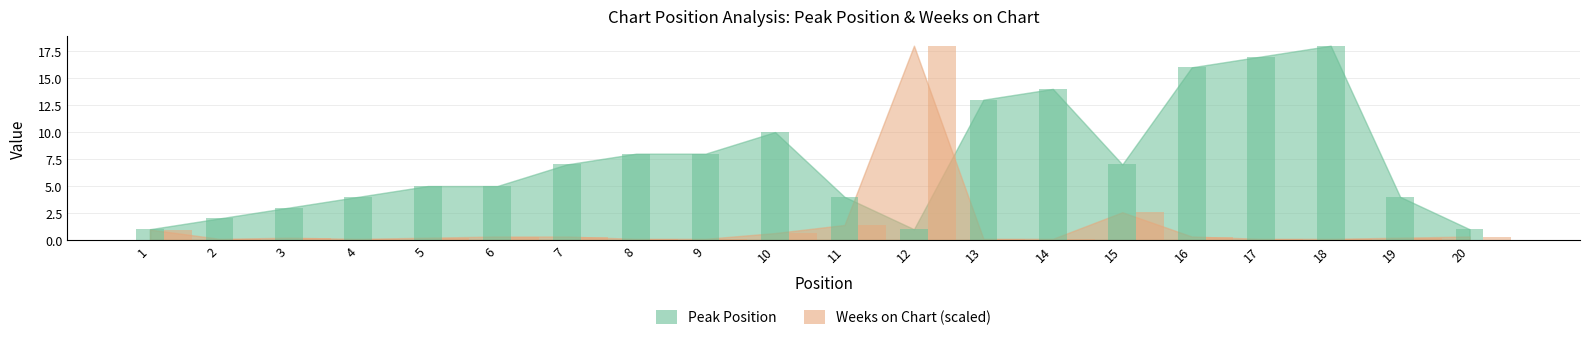

What is the value of the Peak Position bar at the 12th from the left?

1.0